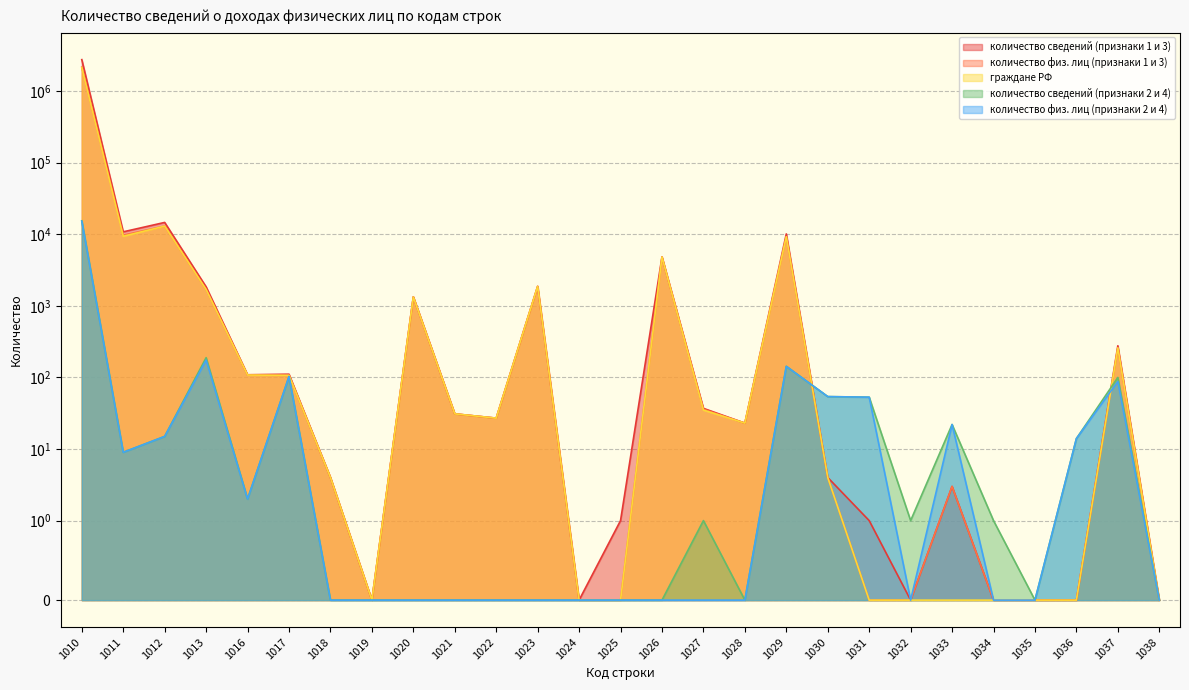

In количество физ. лиц (признаки 2 и 4), how many points are higher than both neighbors (excluding endpoints)?

5